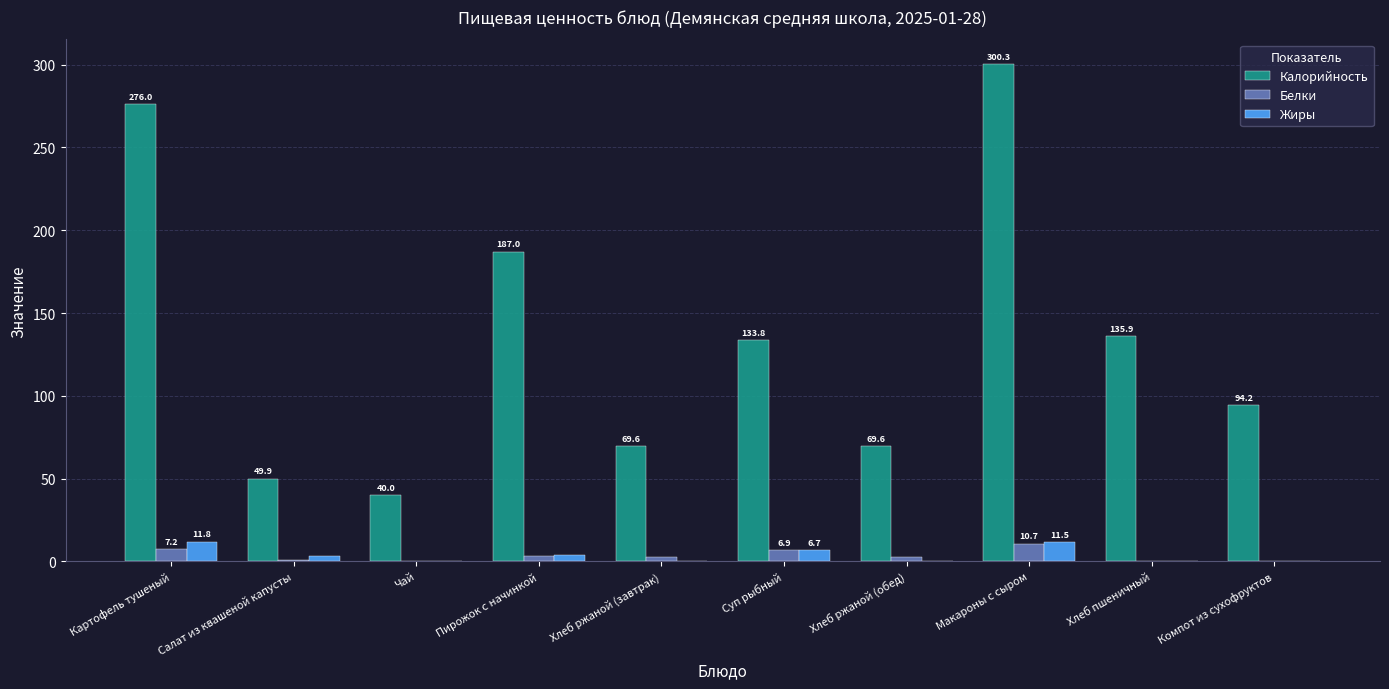

Which series has the largest range (max minus min)?

Калорийность